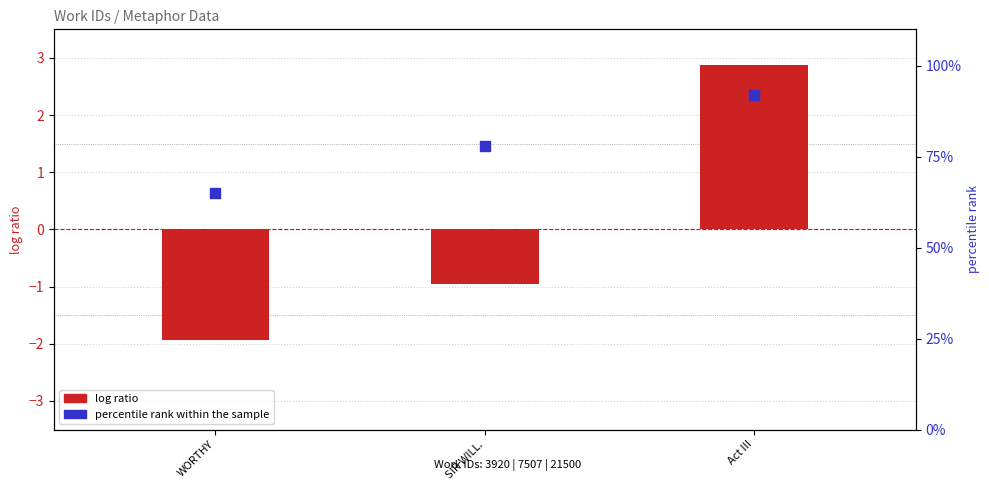

What are all the series names shown in the legend?

log ratio, percentile rank within the sample